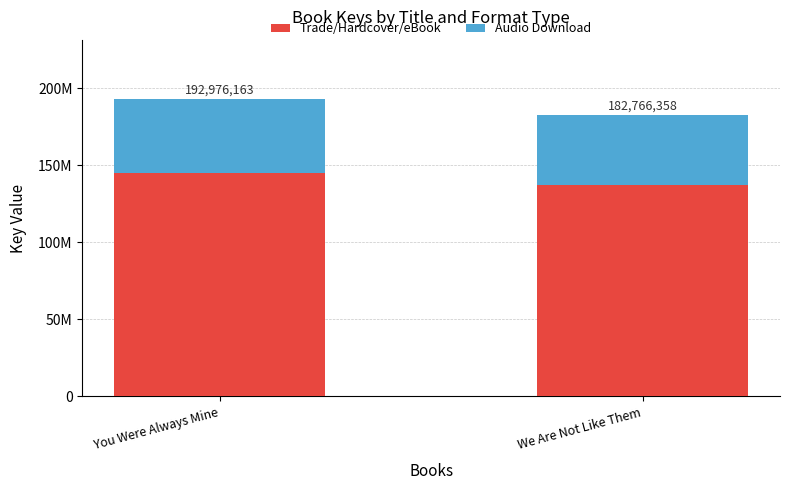

At how many categories does at least one series exceed 109833732?

2